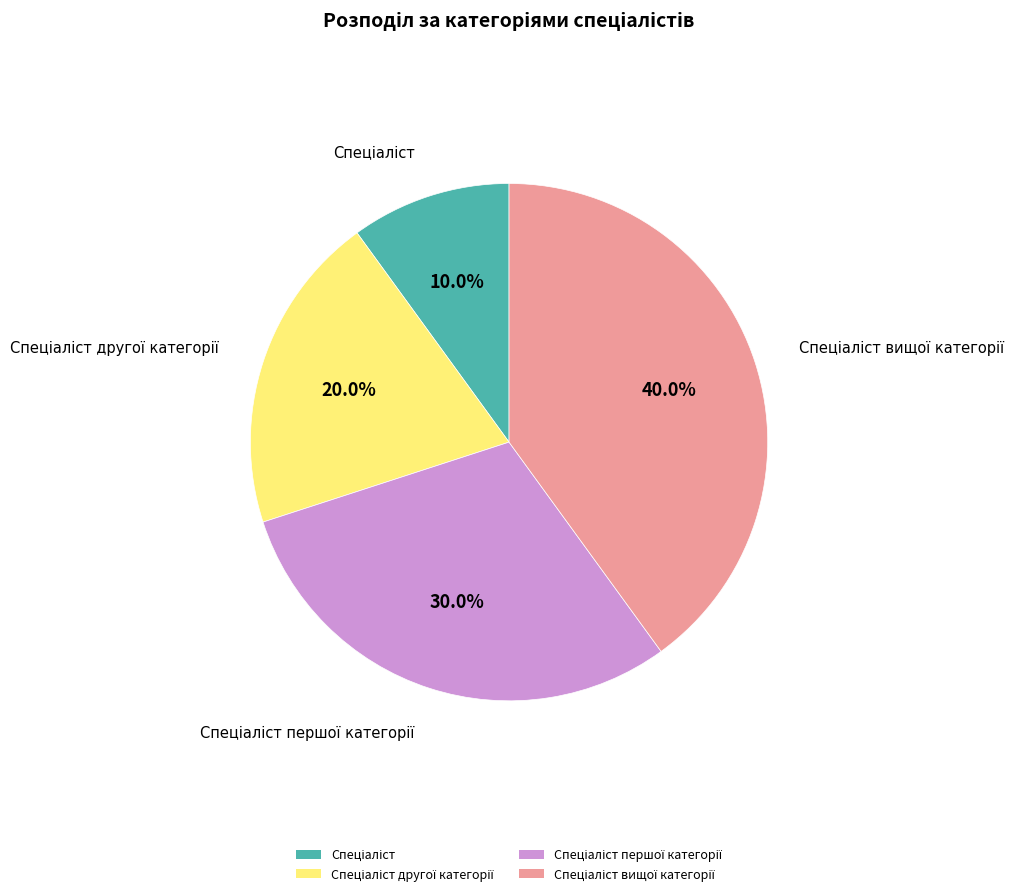

Is there a majority slice in this chart?

No